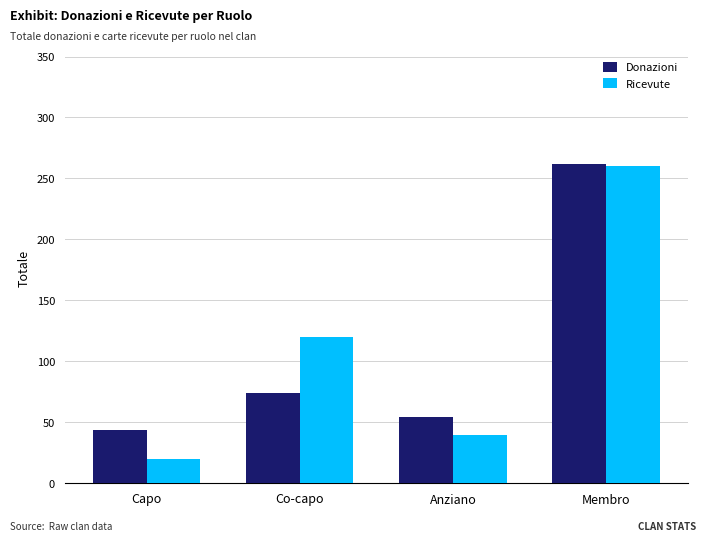

At which category does the chart reach its peak across all series?

Membro